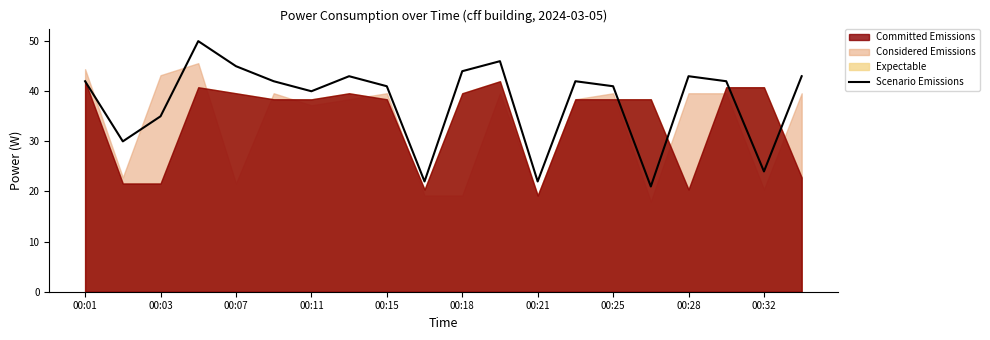

What is the maximum value for Scenario Emissions?

50